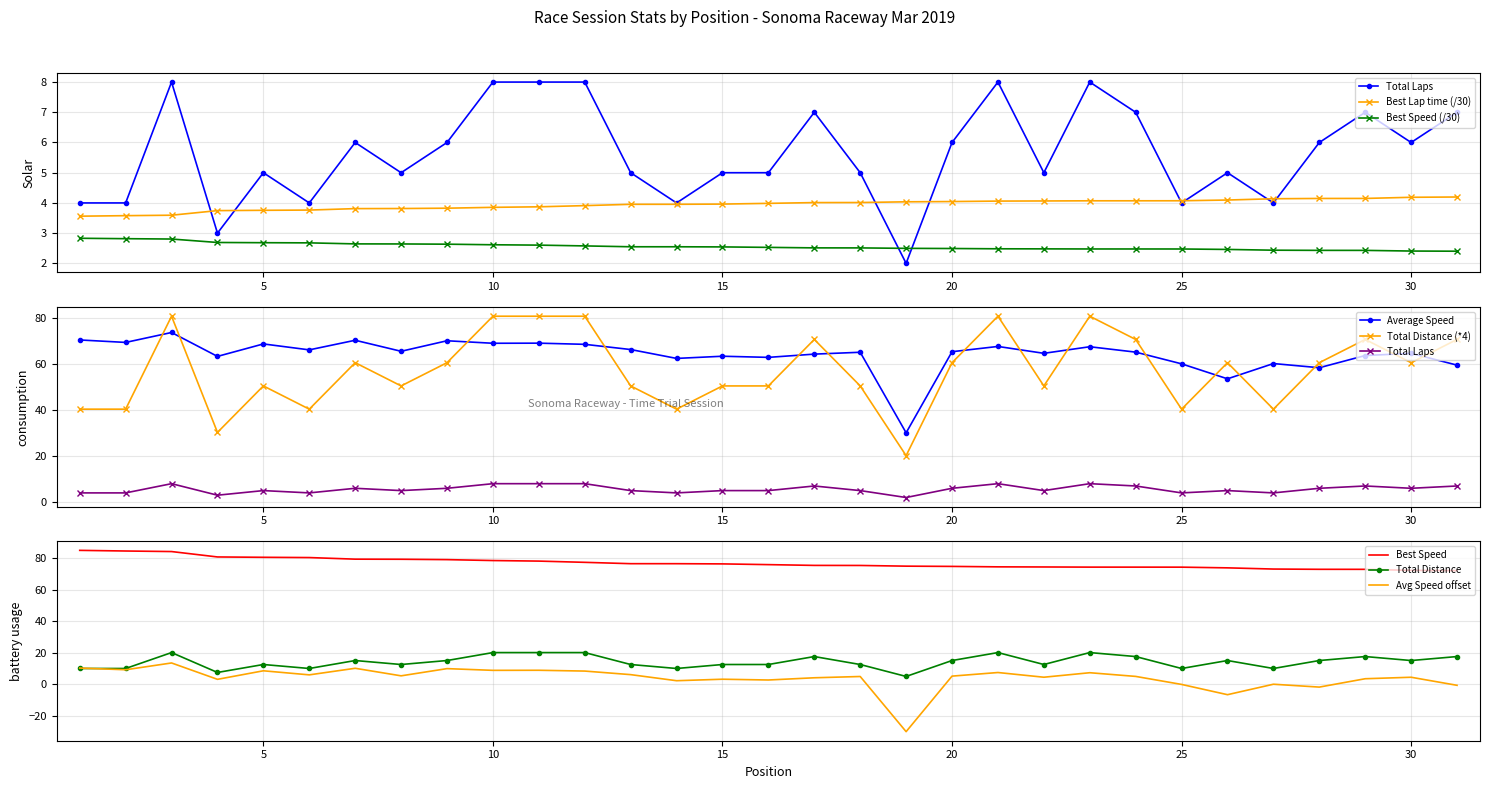

True or false: Best Speed and Avg Speed offset intersect in this chart.

False